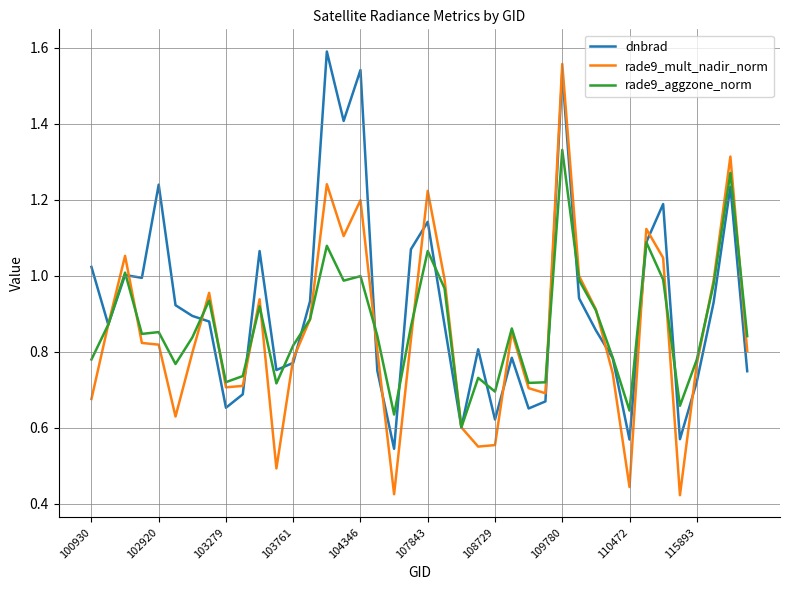

Which series has the largest range (max minus min)?

rade9_mult_nadir_norm